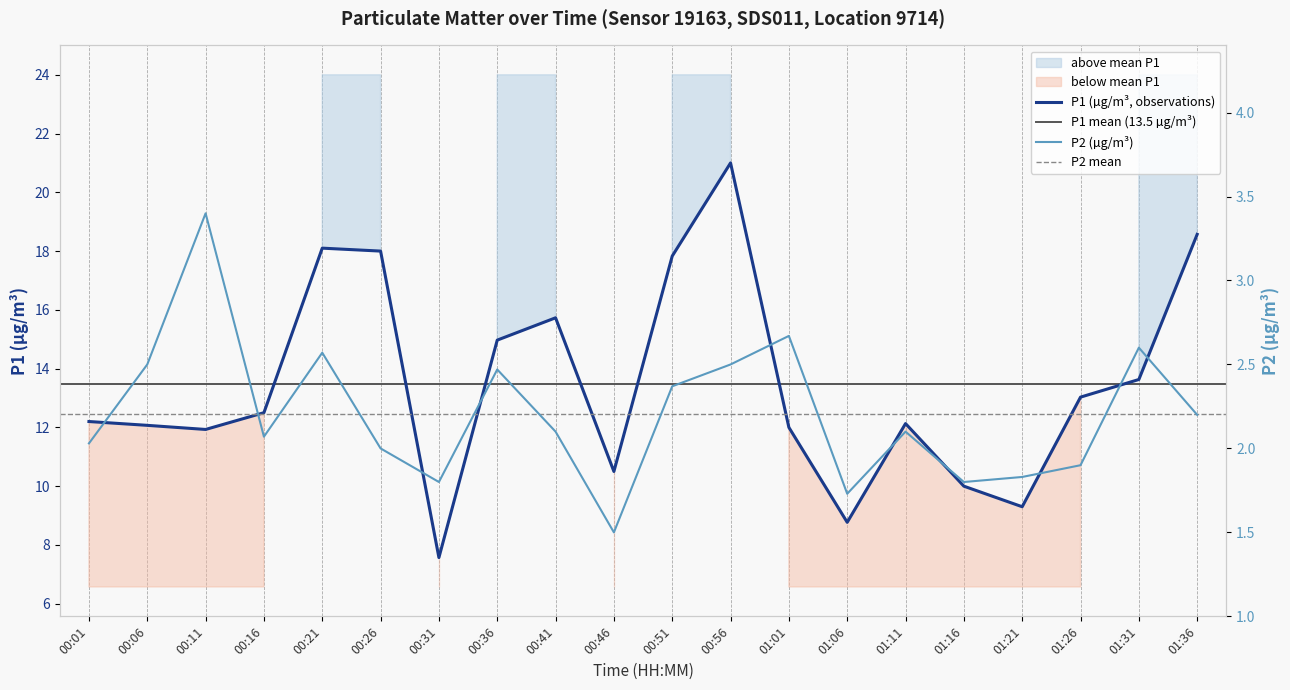

What is the sum of the P1 values at 01:31 and 00:36?

28.6